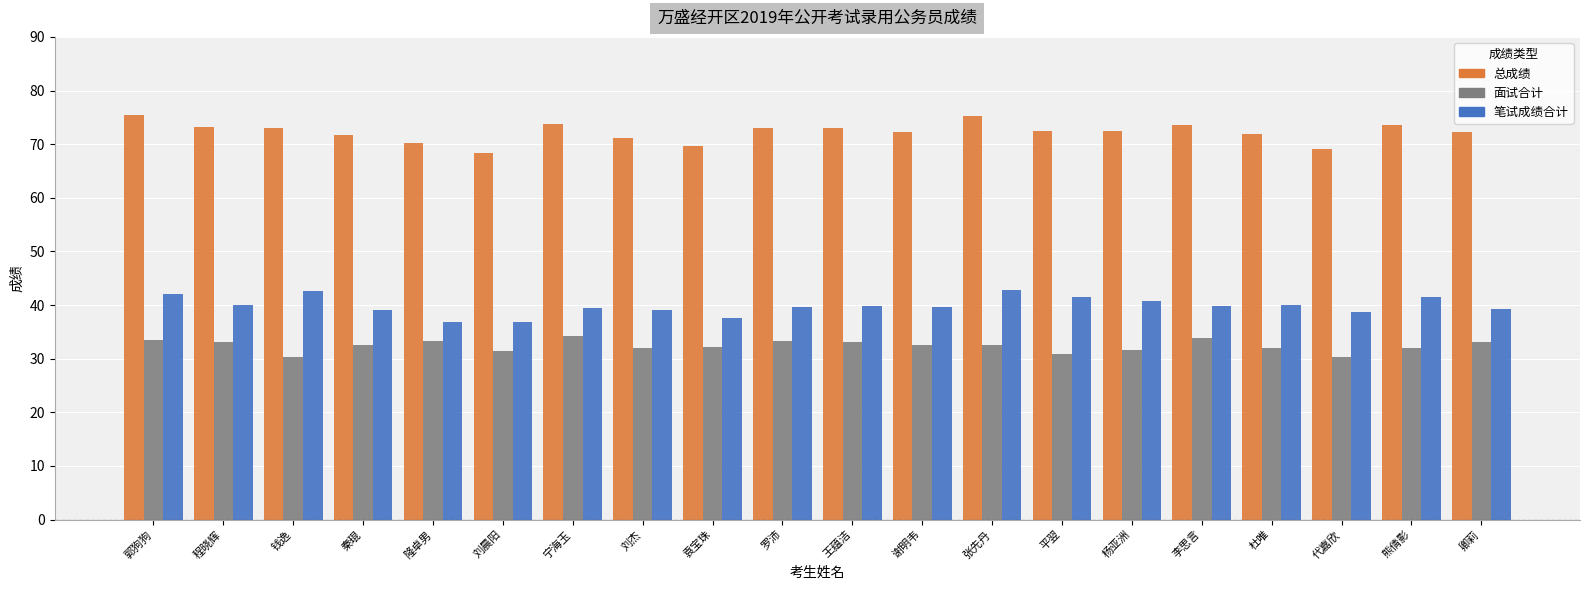

What is the value of the 面试合计 bar at the 3rd from the left?

30.3